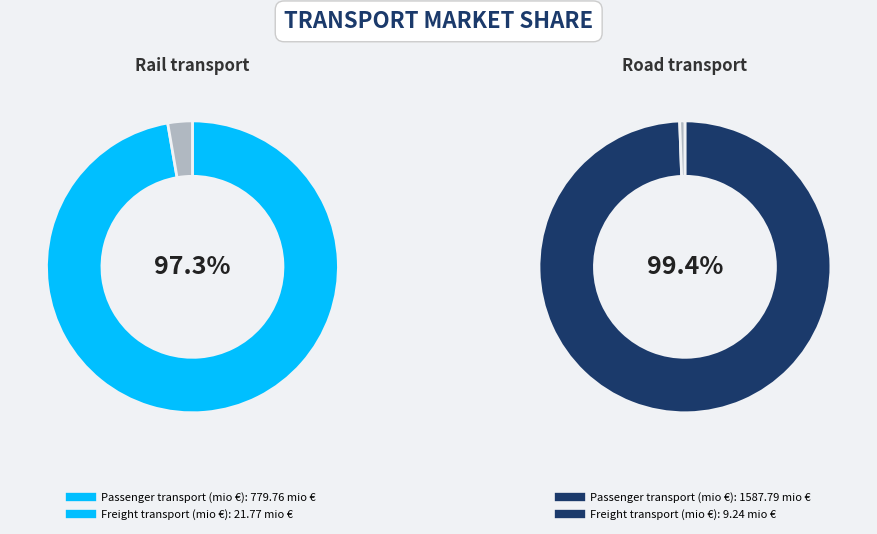

Between Passenger transport (mio €) and Freight transport (mio €), which is larger?

Passenger transport (mio €)